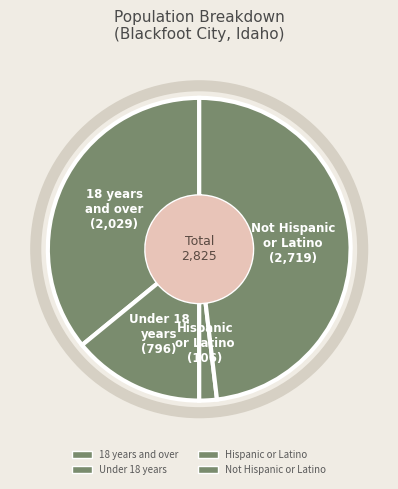

To the nearest percent, what is the average slice percentage?

25%